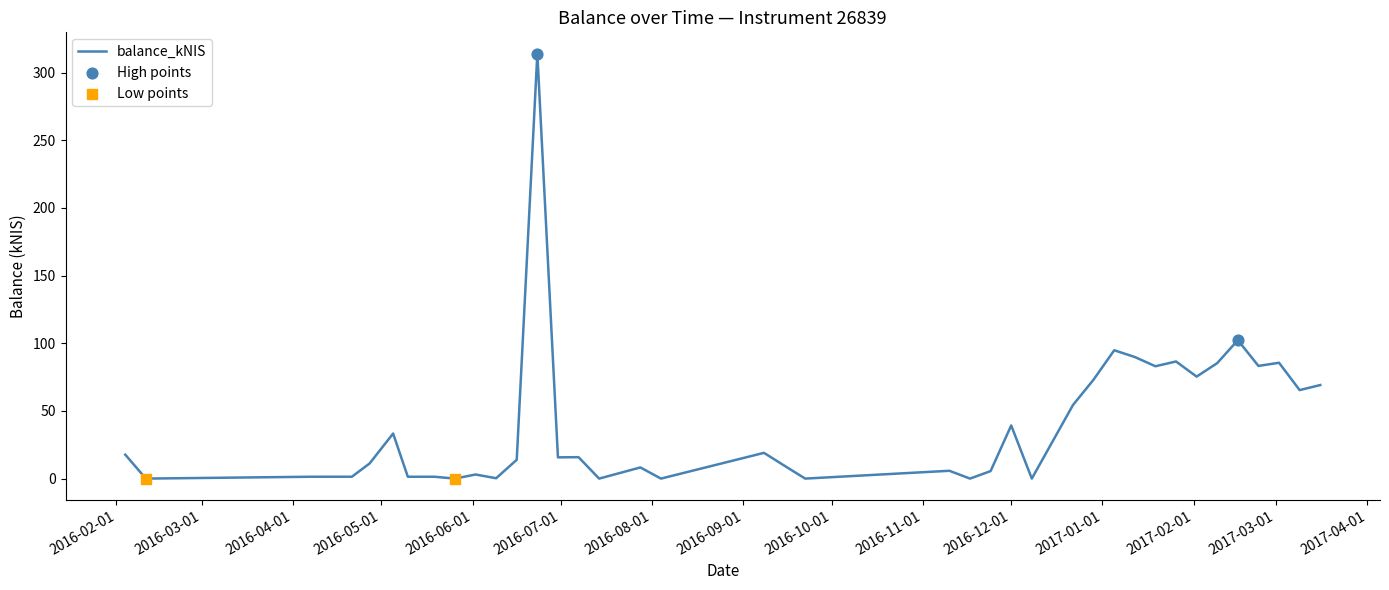

How many lines are shown in the chart?

1